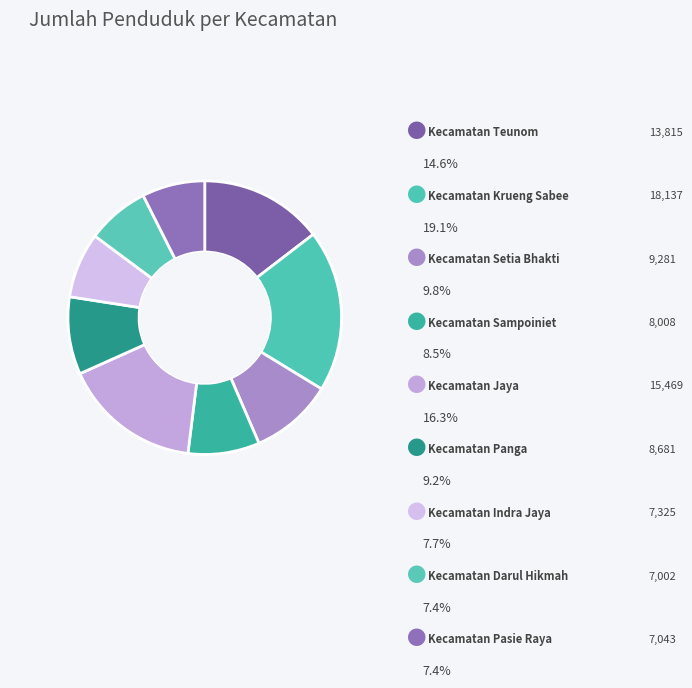

How many slices are in this pie chart?

9